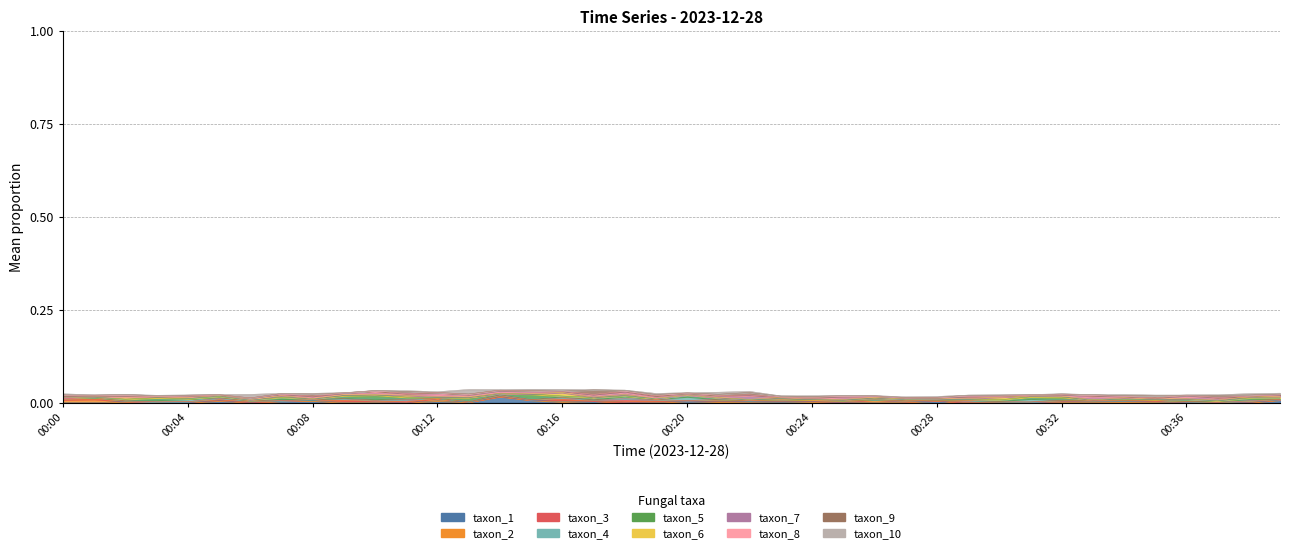

Rank the categories by value from lowest to highest.

00:27, 00:28, 00:23, 00:24, 00:26, 00:25, 00:03, 00:29, 00:35, 00:36, 00:04, 00:30, 00:01, 00:37, 00:33, 00:31, 00:02, 00:05, 00:34, 00:06, 00:00, 00:32, 00:38, 00:19, 00:07, 00:08, 00:39, 00:09, 00:20, 00:21, 00:12, 00:22, 00:11, 00:10, 00:18, 00:17, 00:14, 00:13, 00:16, 00:15